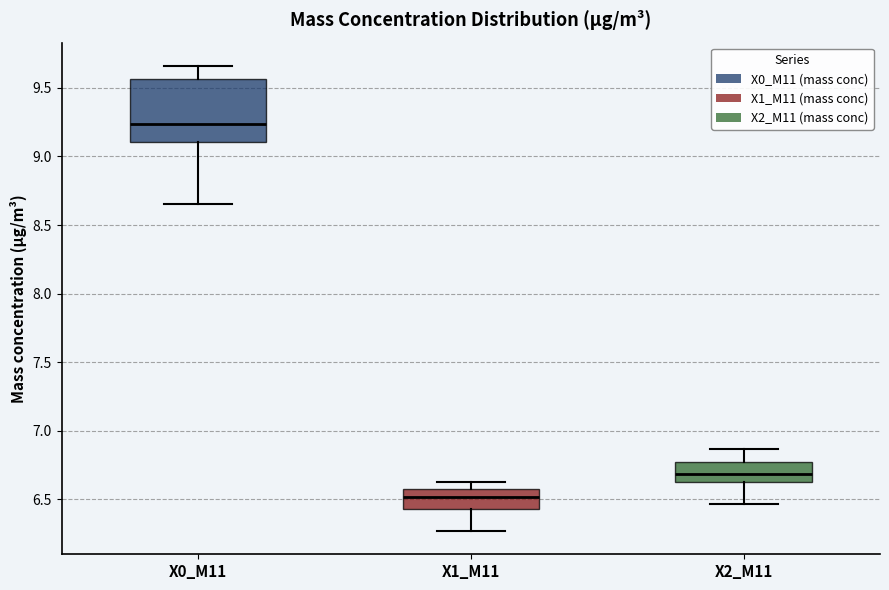

Which box is the tallest, from its lower edge to its upper edge?

X0_M11